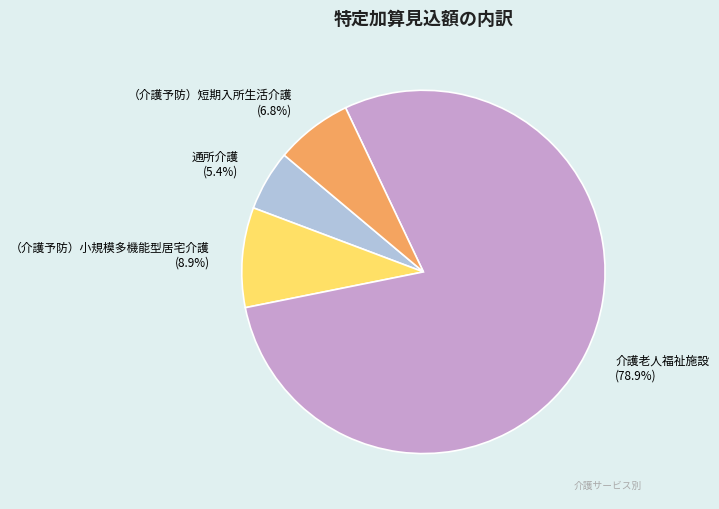

Which category has the biggest portion of the pie?

介護老人福祉施設